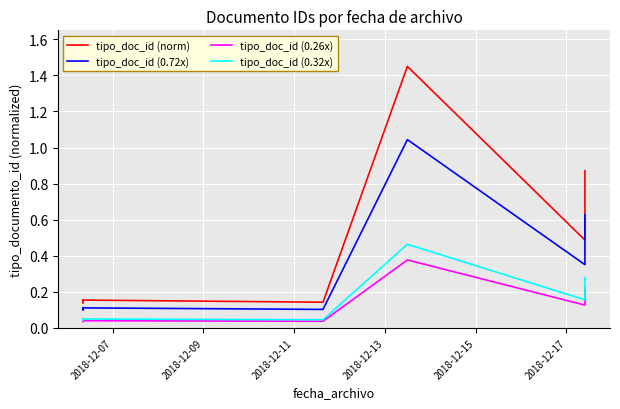

Rank the series by their maximum value, from lowest to highest.

tipo_doc_id (0.26x), tipo_doc_id (0.32x), tipo_doc_id (0.72x), tipo_doc_id (norm)